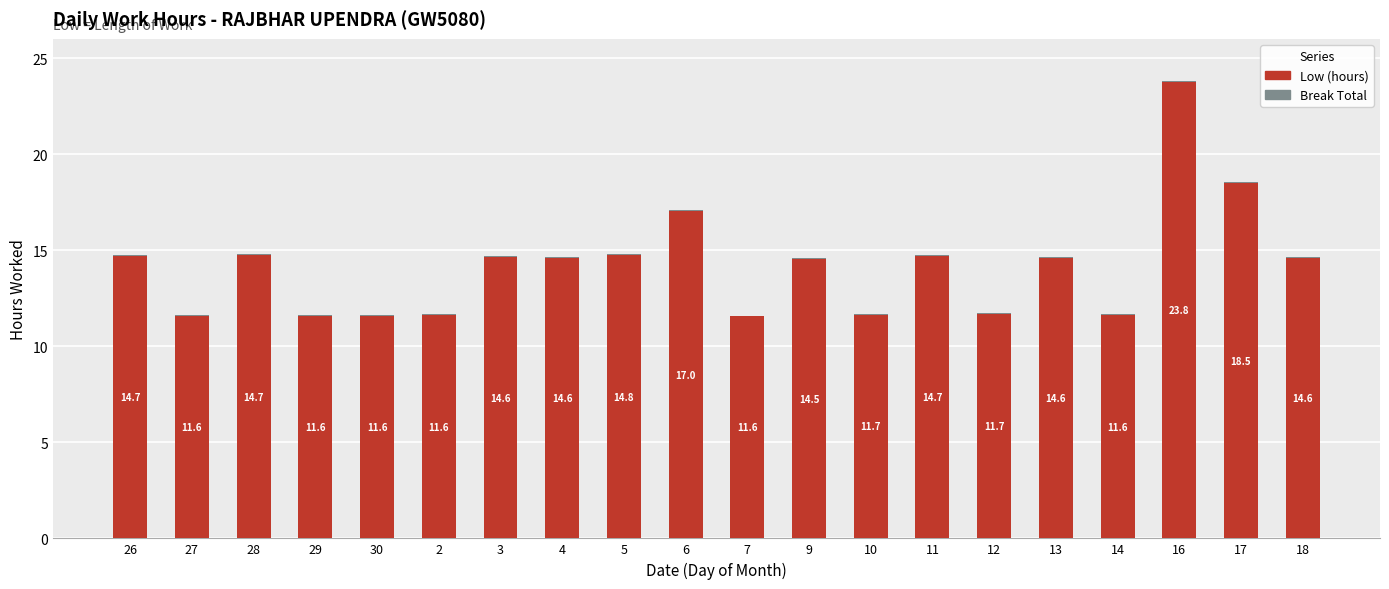

The Low (hours) series shows 14.7 at 26. True or false?

True